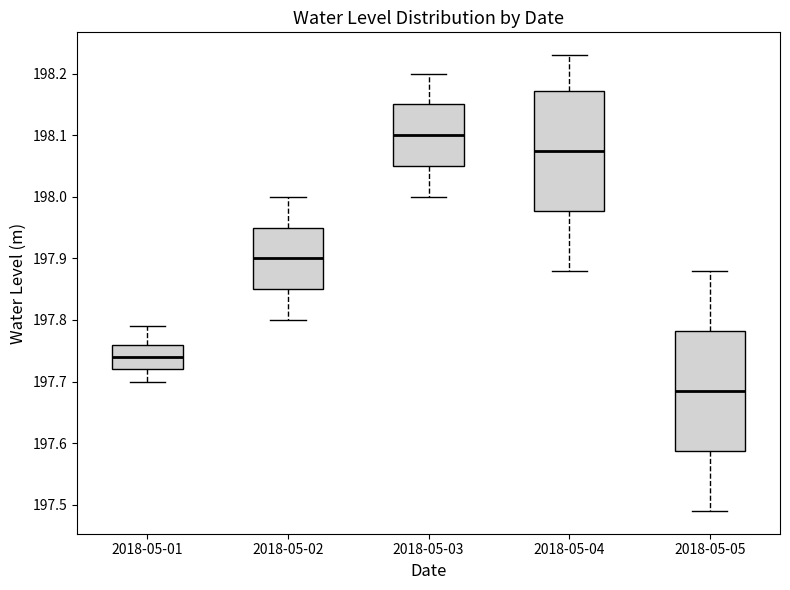

Reading left to right, transcribe this box plot: for each box, give where its median line is, the range the box spans, and where its two whiskers end, as read against the y-axis. The values are not printed on the chart, so give them approximately, as read against the axis.

2018-05-01: median 197.74, box 197.72 to 197.76, whiskers 197.70 to 197.79
2018-05-02: median 197.90, box 197.85 to 197.95, whiskers 197.80 to 198.00
2018-05-03: median 198.10, box 198.05 to 198.15, whiskers 198.00 to 198.20
2018-05-04: median 198.08, box 197.98 to 198.17, whiskers 197.88 to 198.23
2018-05-05: median 197.69, box 197.59 to 197.78, whiskers 197.49 to 197.88